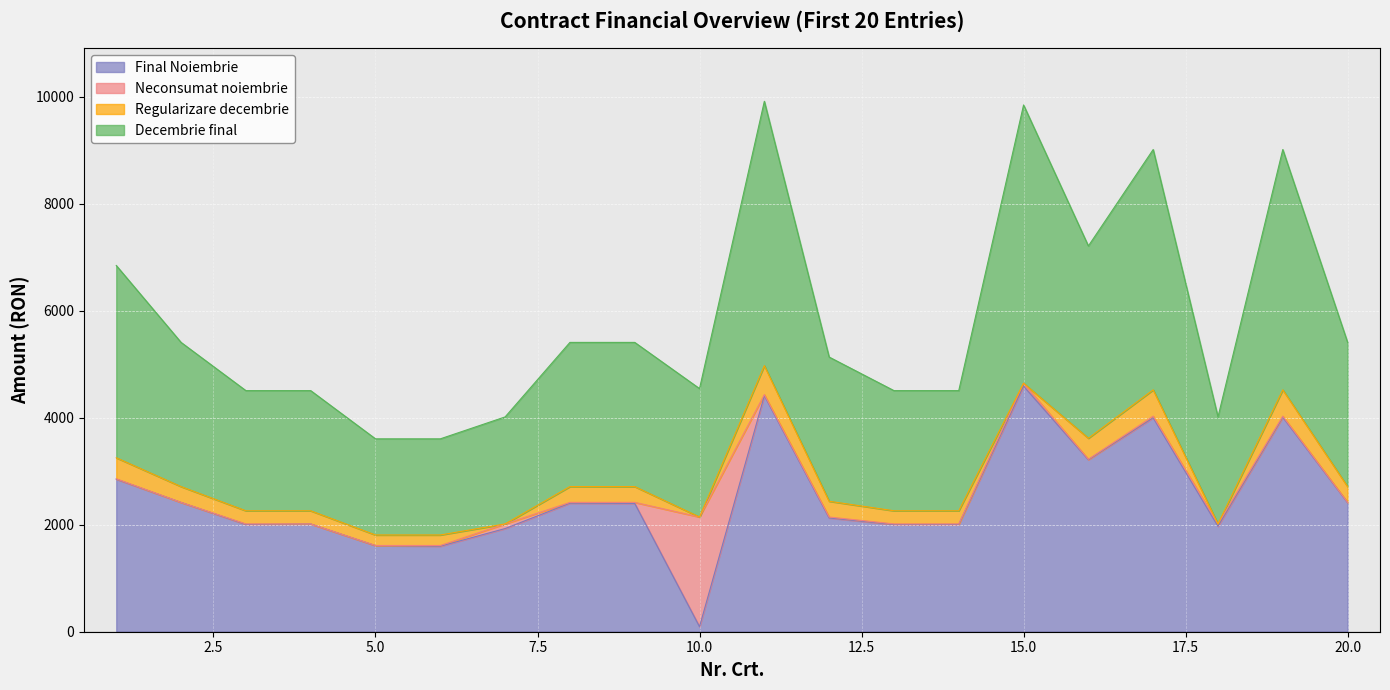

What is the minimum value shown in the chart?

94.0